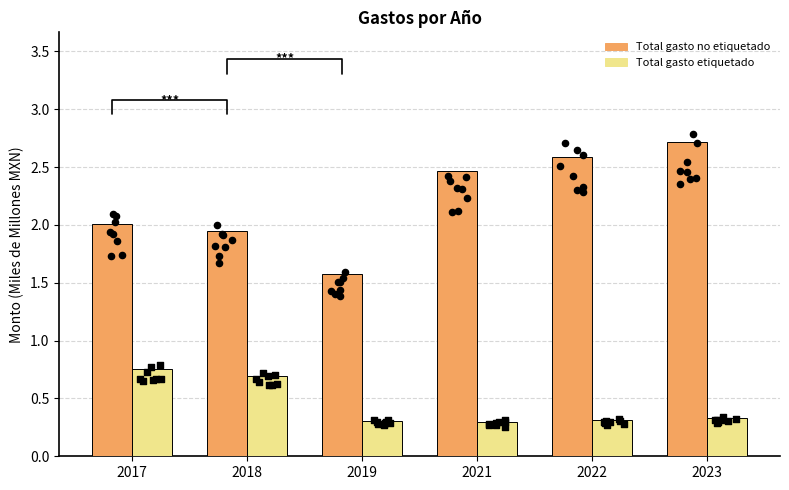

What are all the series names shown in the legend?

Total gasto no etiquetado, Total gasto etiquetado